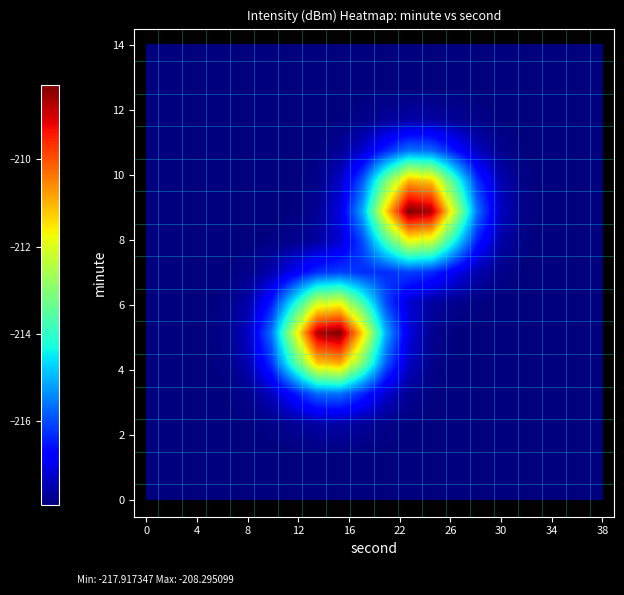

What is the smallest value displayed?

-217.9